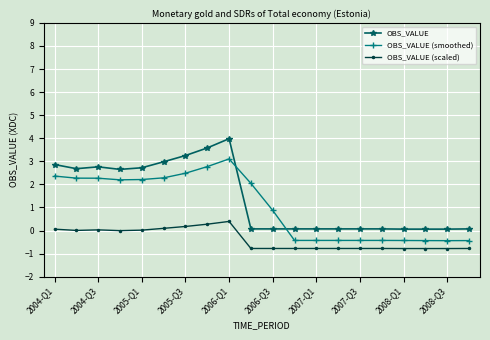

True or false: OBS_VALUE (scaled) has more than 0 points higher than both neighbors.

True